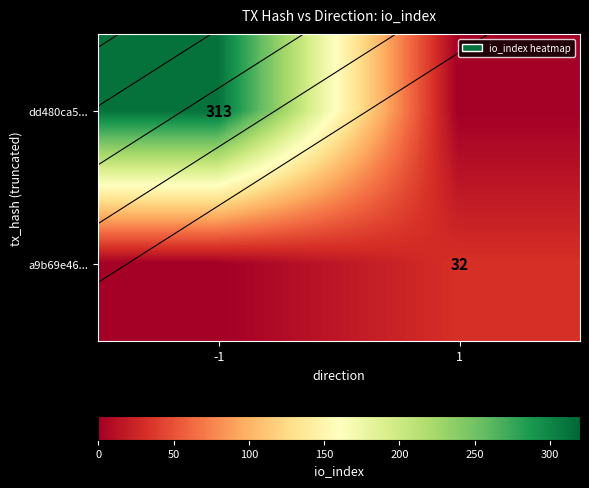

How many values in dd480ca5... are above zero?

1